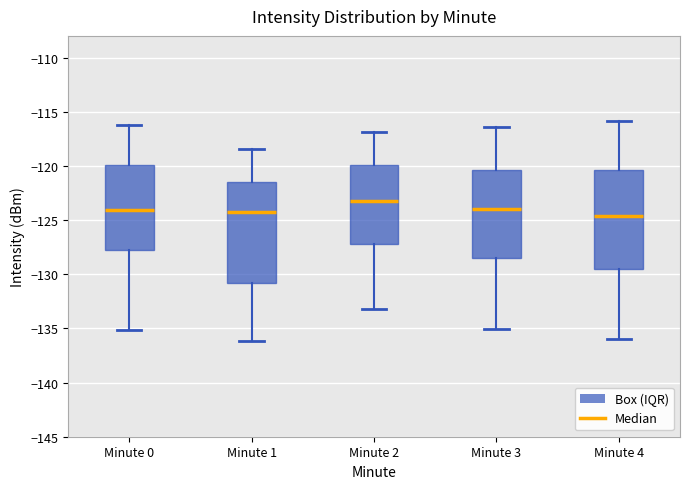

Reading left to right, read every box against the y-axis: the position of its median line, the range the box covers, and the ends of its whiskers. The values are not printed on the chart, so give them approximately, as read against the axis.

Minute 0: median -124.0, box -128.0 to -120.0, whiskers -135.0 to -116.0
Minute 1: median -124.0, box -131.0 to -121.5, whiskers -136.0 to -118.5
Minute 2: median -123.0, box -127.0 to -120.0, whiskers -133.0 to -117.0
Minute 3: median -124.0, box -128.5 to -120.5, whiskers -135.0 to -116.5
Minute 4: median -124.5, box -129.5 to -120.5, whiskers -136.0 to -116.0